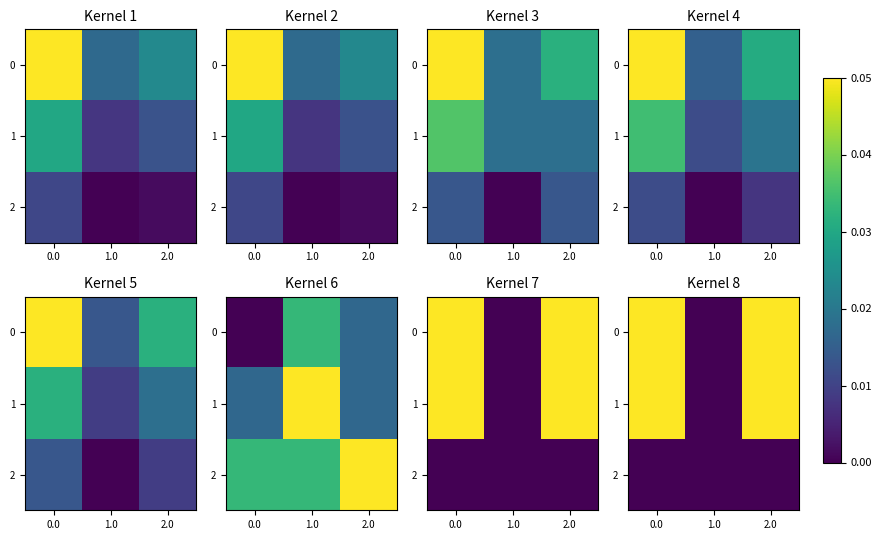

What is the sum of the 0 values at 2.0 and 0.0?

0.1